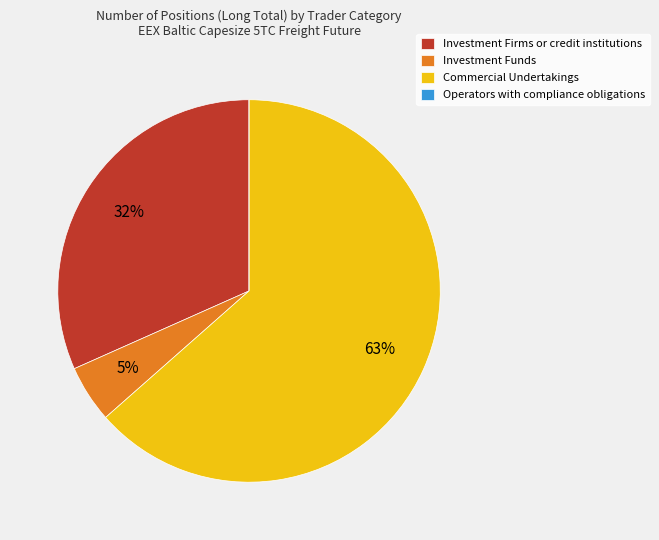

The Investment Firms or credit institutions slice represents 32% of the pie. True or false?

True